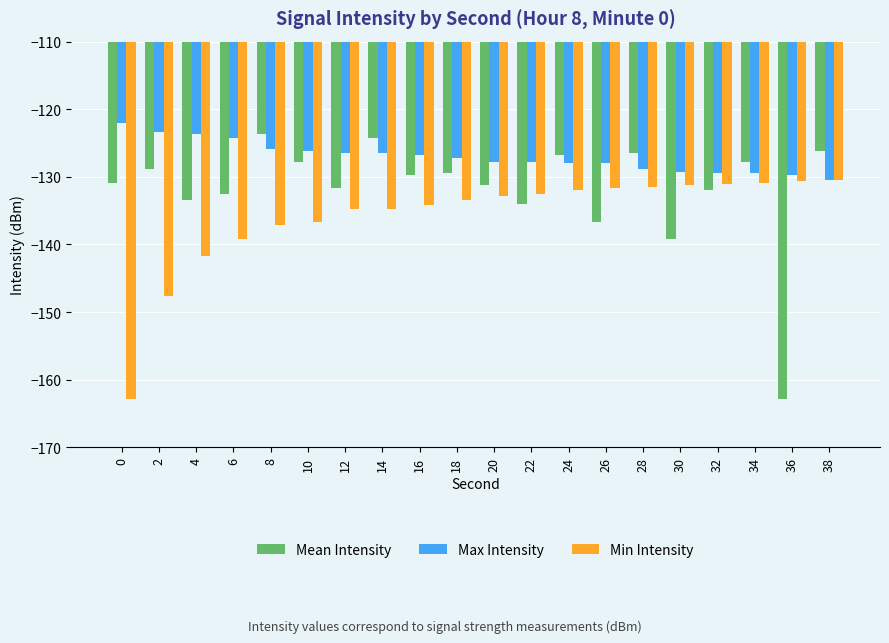

What is the total value across all series at 0?

-415.9